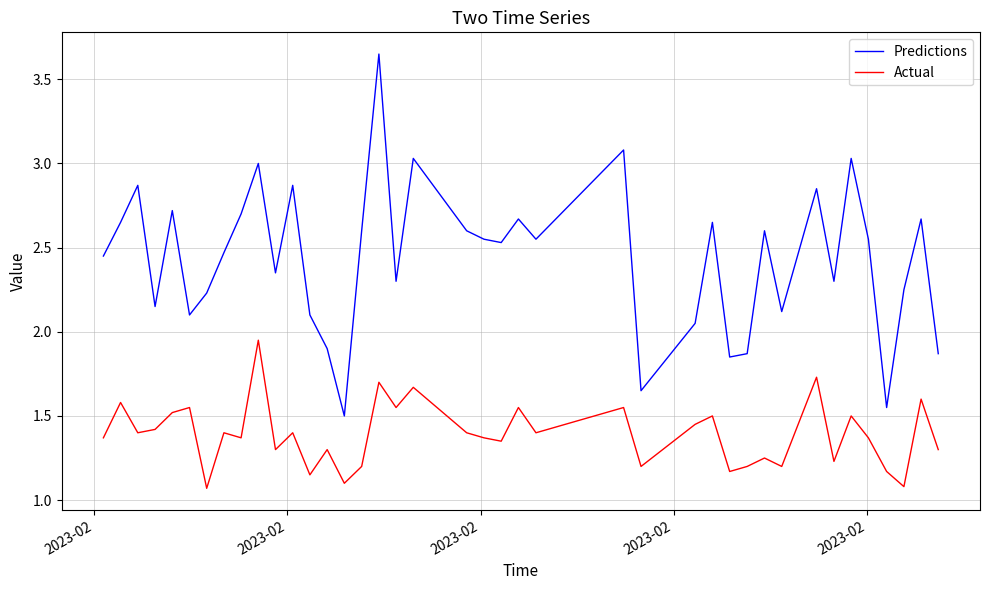

Rank the series by their maximum value, from lowest to highest.

Actual, Predictions